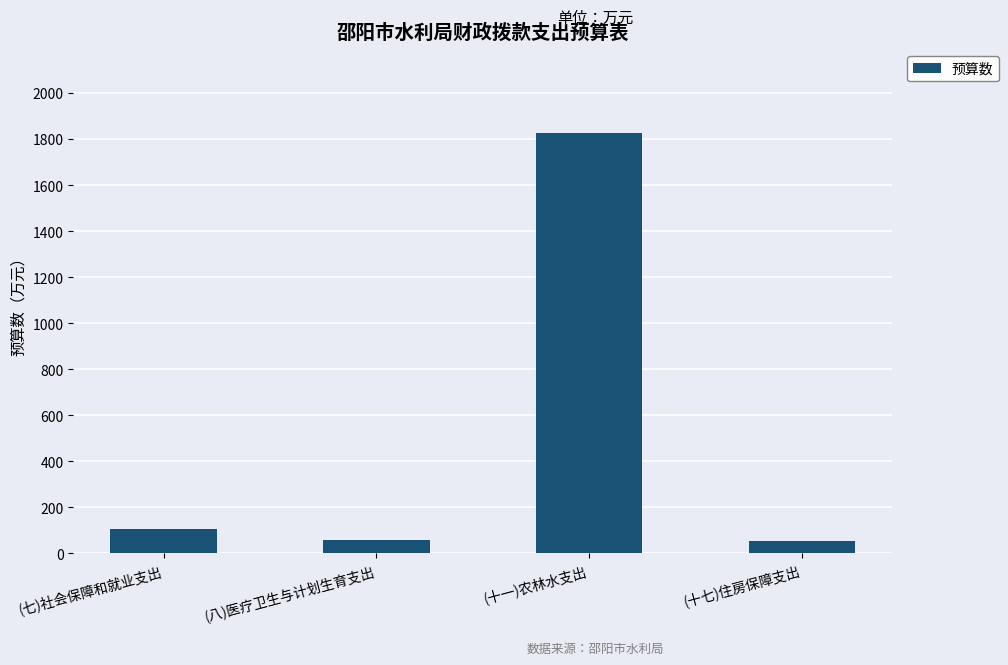

What is the value of the 4th bar from the left?

54.9